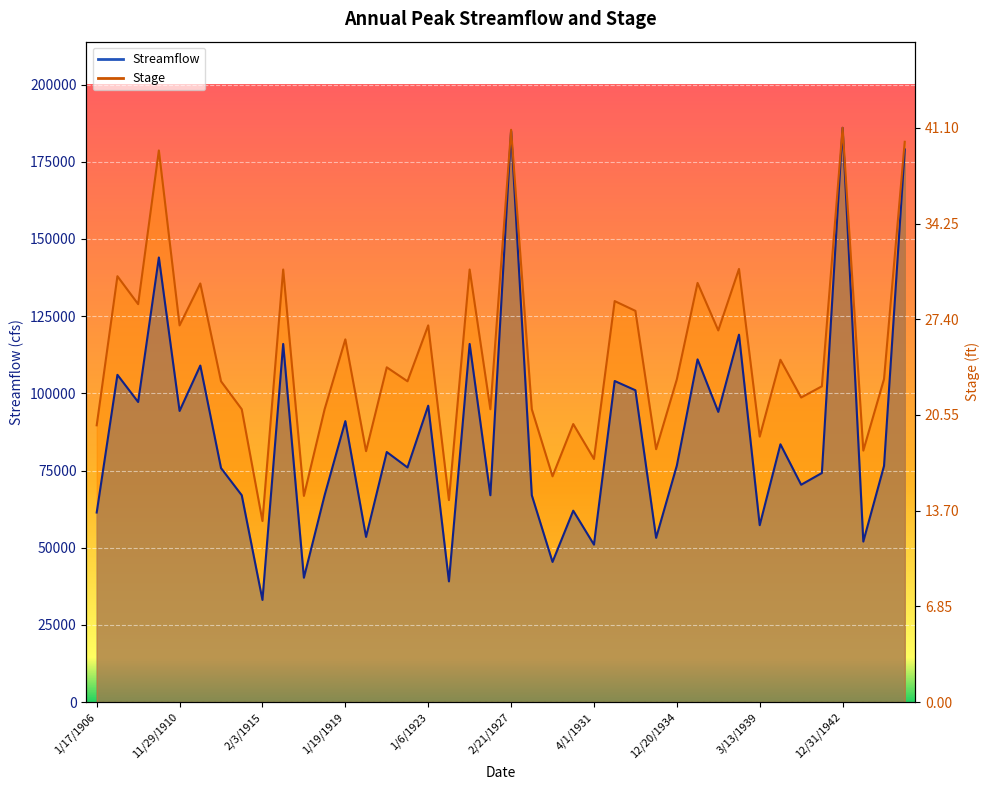

How many lines are shown in the chart?

2